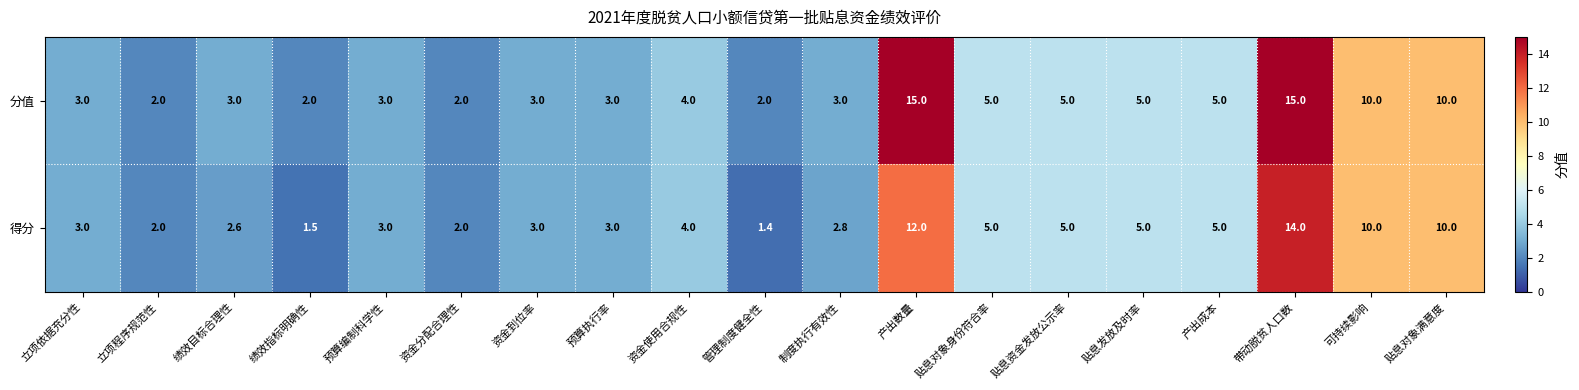

The value of 得分 at 预算编制科学性 is 3.0. True or false?

True